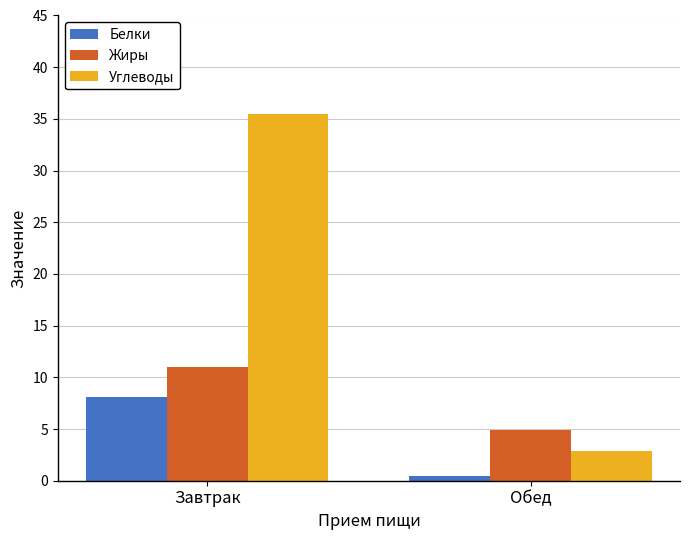

The value of Углеводы at Обед is 2.9. True or false?

True